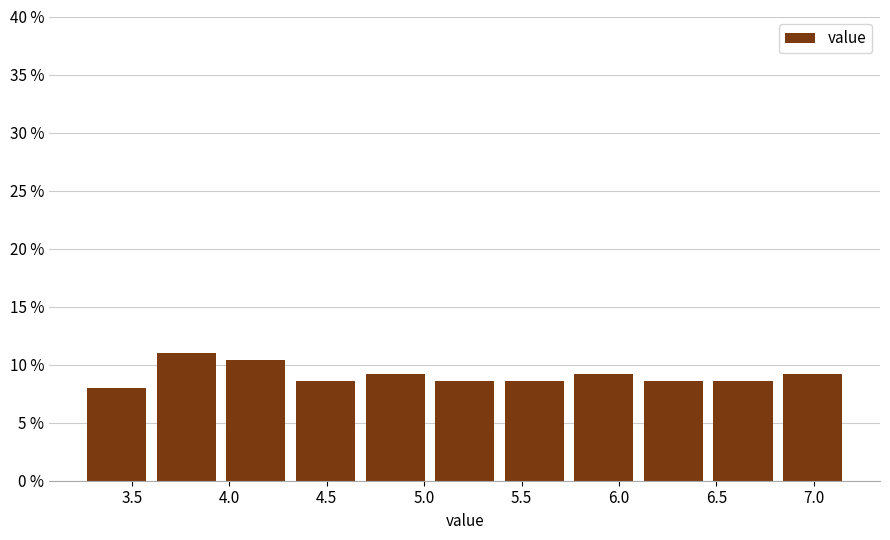

Reading left to right, list every bar in this chart as the range it spans on the x-axis followed by its height. Neither the bar edges nor the heights are printed on the chart, so give them approximately, as read against the axes.

3.25 to 3.65: 8.0
3.65 to 4.00: 11.0
4.00 to 4.35: 10.5
4.35 to 4.70: 8.5
4.70 to 5.05: 9.0
5.05 to 5.40: 8.5
5.40 to 5.75: 8.5
5.75 to 6.15: 9.0
6.15 to 6.50: 8.5
6.50 to 6.85: 8.5
6.85 to 7.20: 9.0